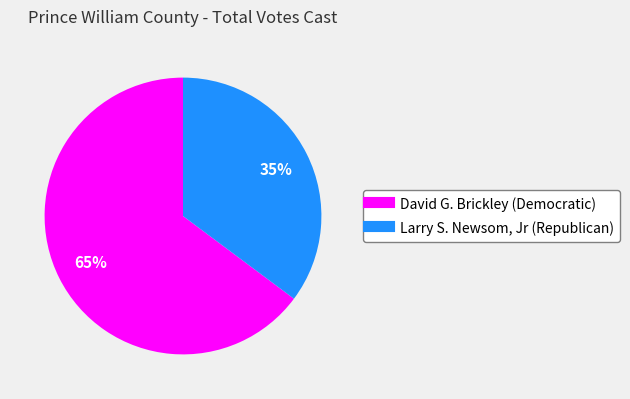

Is there any slice that represents more than half of the pie?

Yes